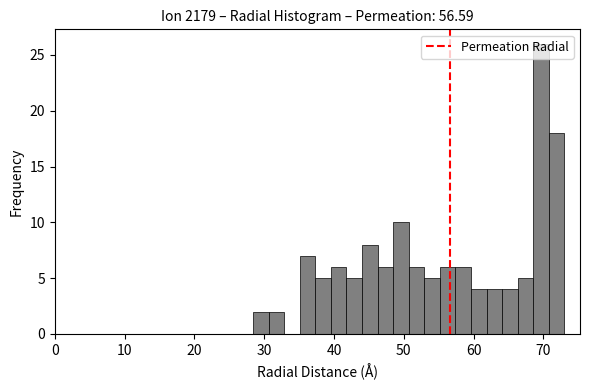

Around what value on the x-axis is the tallest bar? Give the approximate position of its centre, as read against the axis.

70